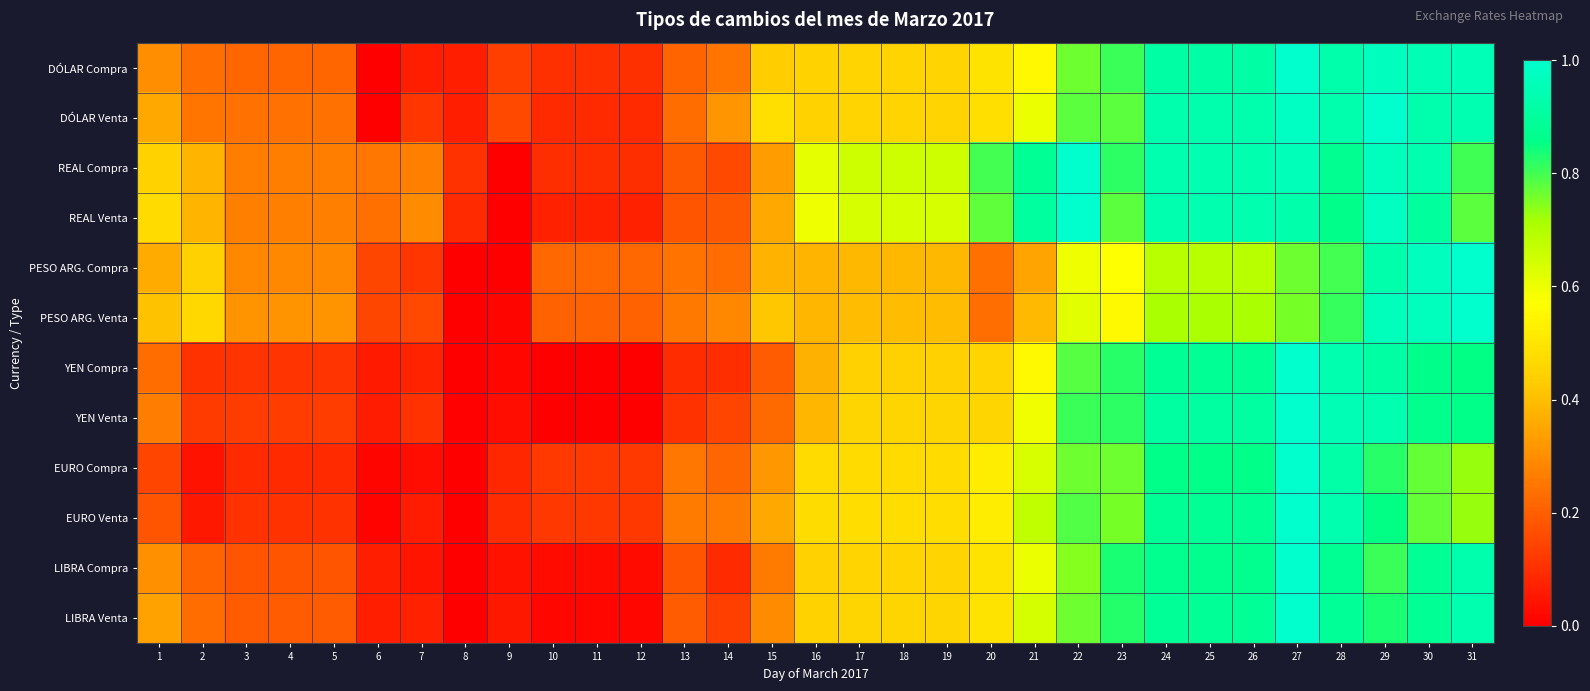

What is the maximum value shown in the chart?

1.0